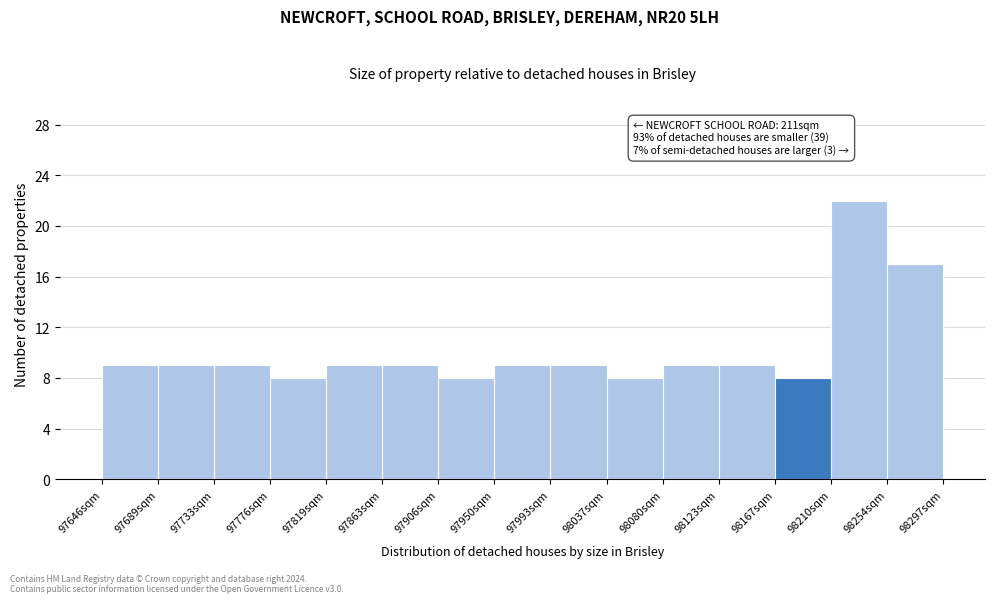

Over which range of the x-axis is the bar tallest?

98210 to 98255